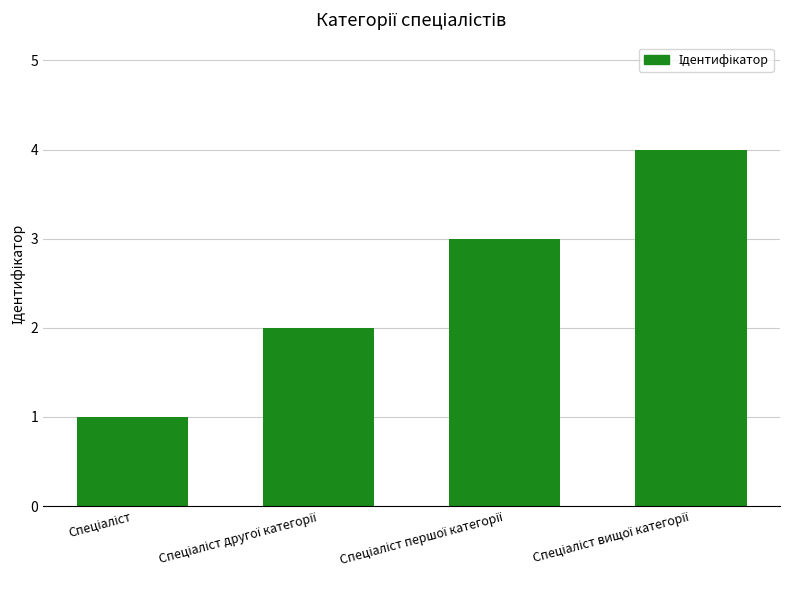

What is the sum of all values?

10